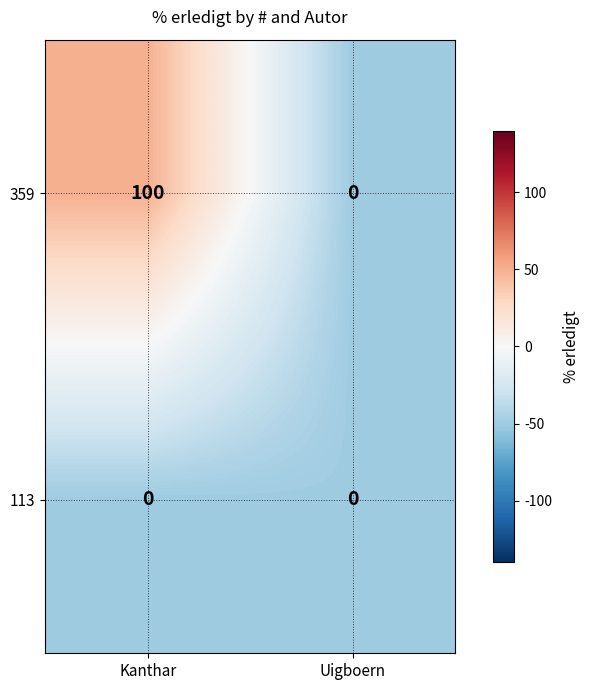

Reading right to left, list all the values displayed in this chart.

359: 0	100
113: 0	0